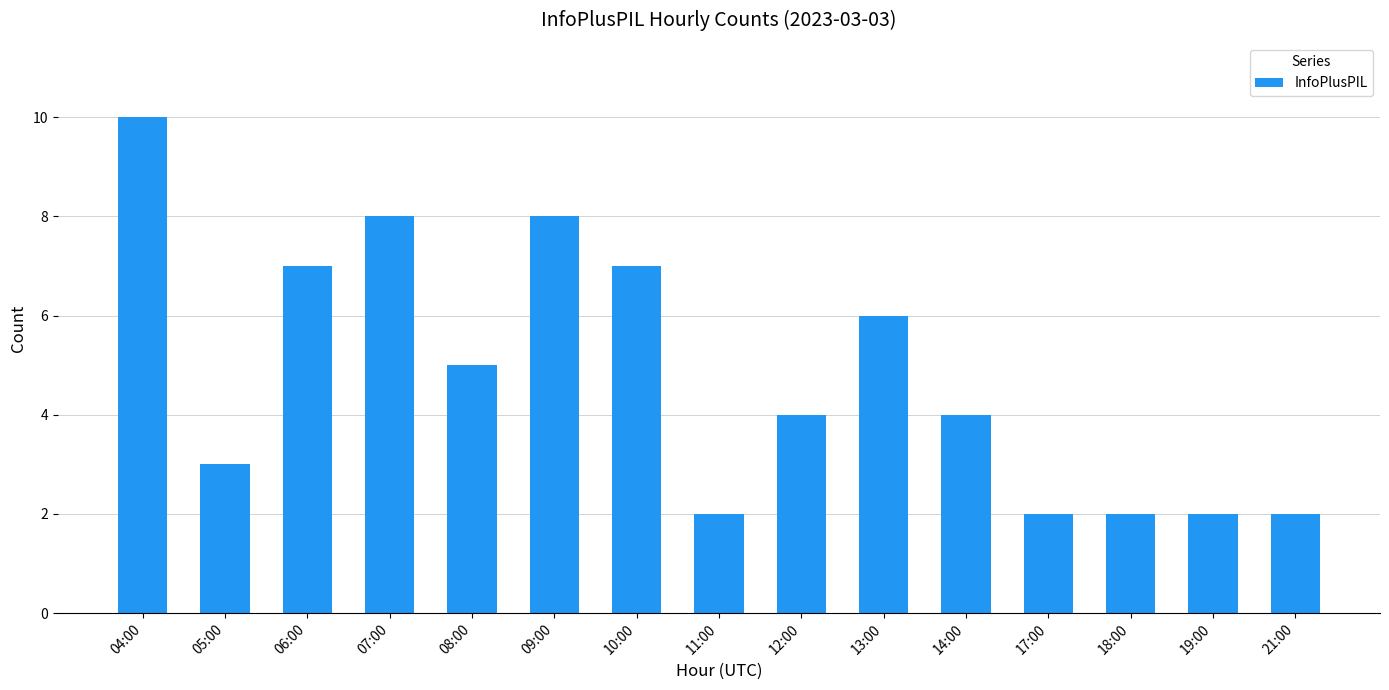

The value at 07:00 is 11. True or false?

False